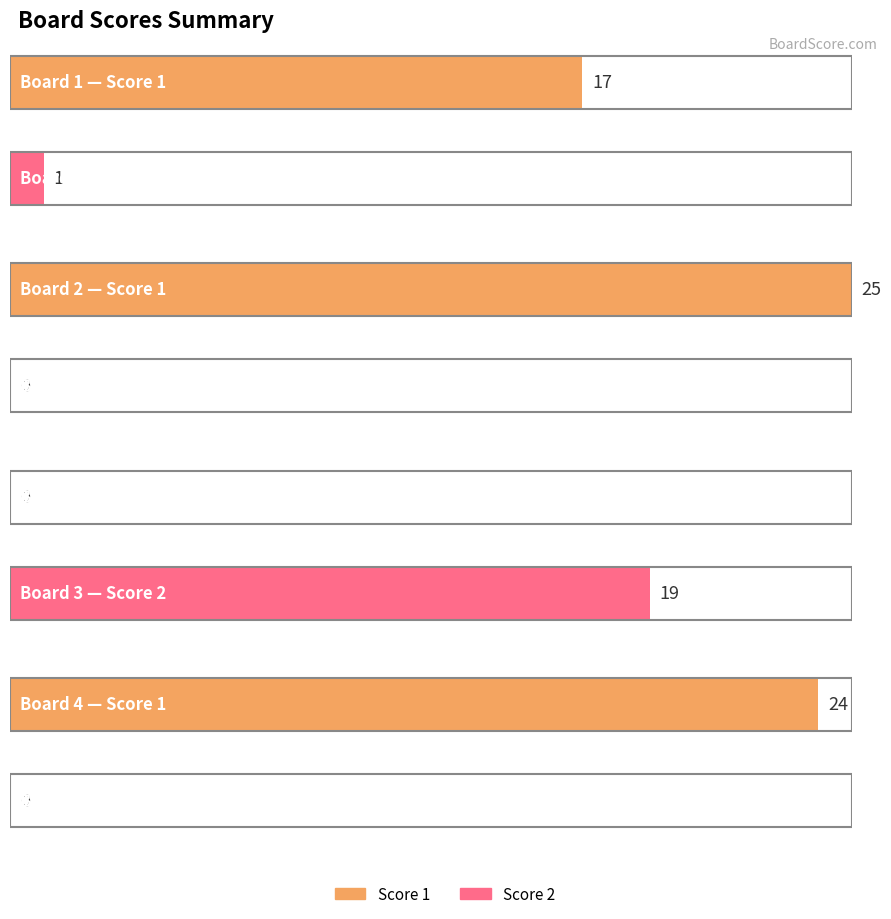

Is it true that Score 2 equals 0 at Board 2?

True